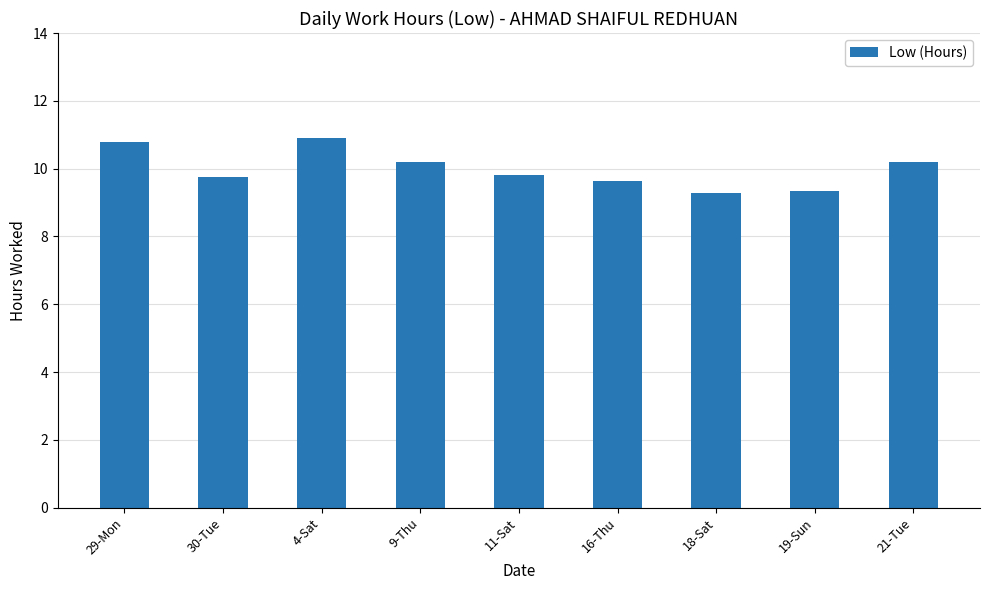

How many bars are there in total?

9